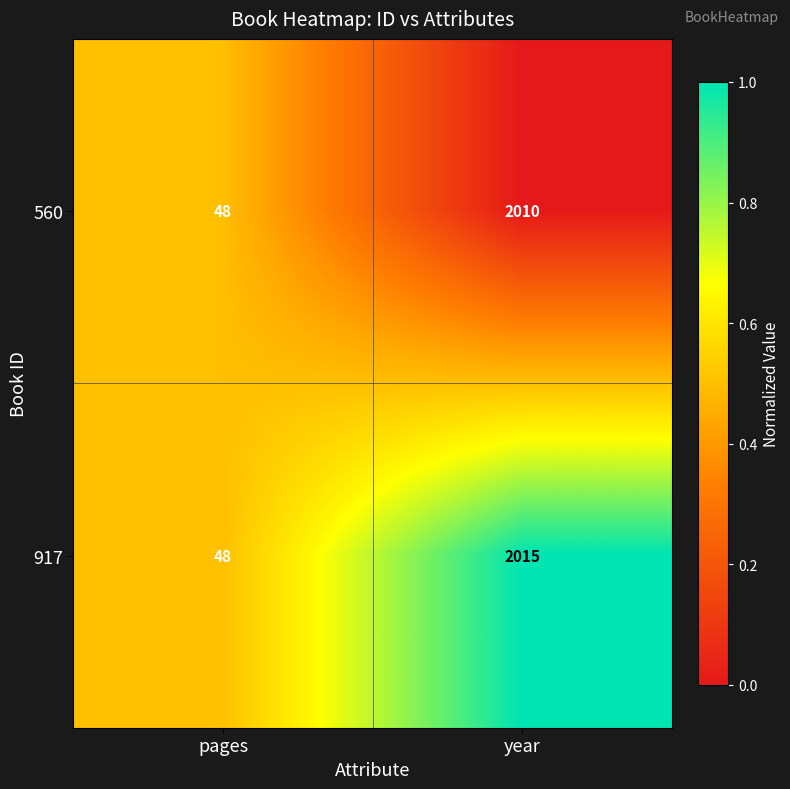

What is the sum of all 917 values?

2063